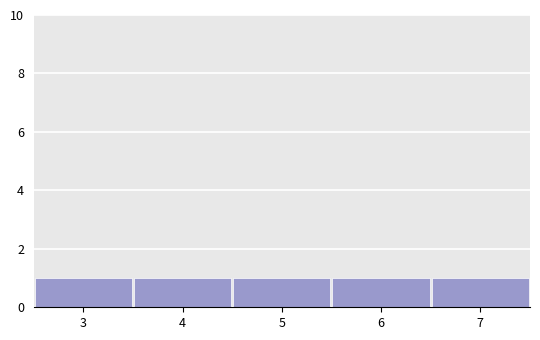

Reading left to right, transcribe this chart: for each bar, give the range it covers on the x-axis and its height. The values are not printed on the chart, so give them approximately, as read against the axis.

2.5 to 3.5: 1
3.5 to 4.5: 1
4.5 to 5.5: 1
5.5 to 6.5: 1
6.5 to 7.5: 1